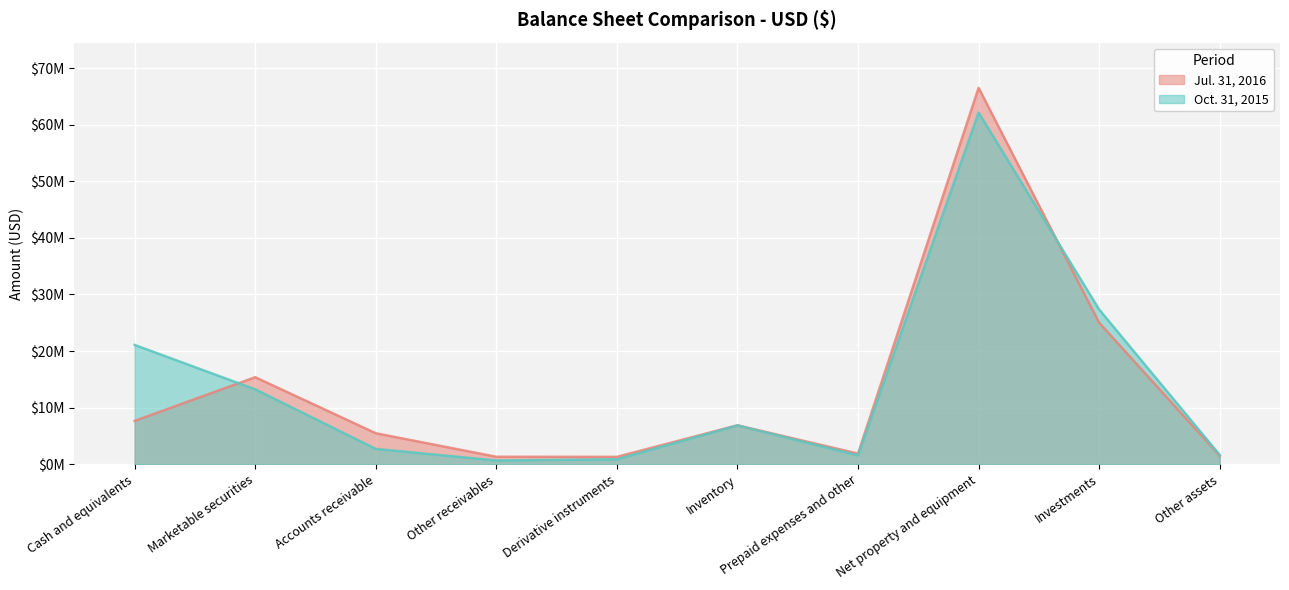

At which category is the sum across all series the highest?

Net property and equipment